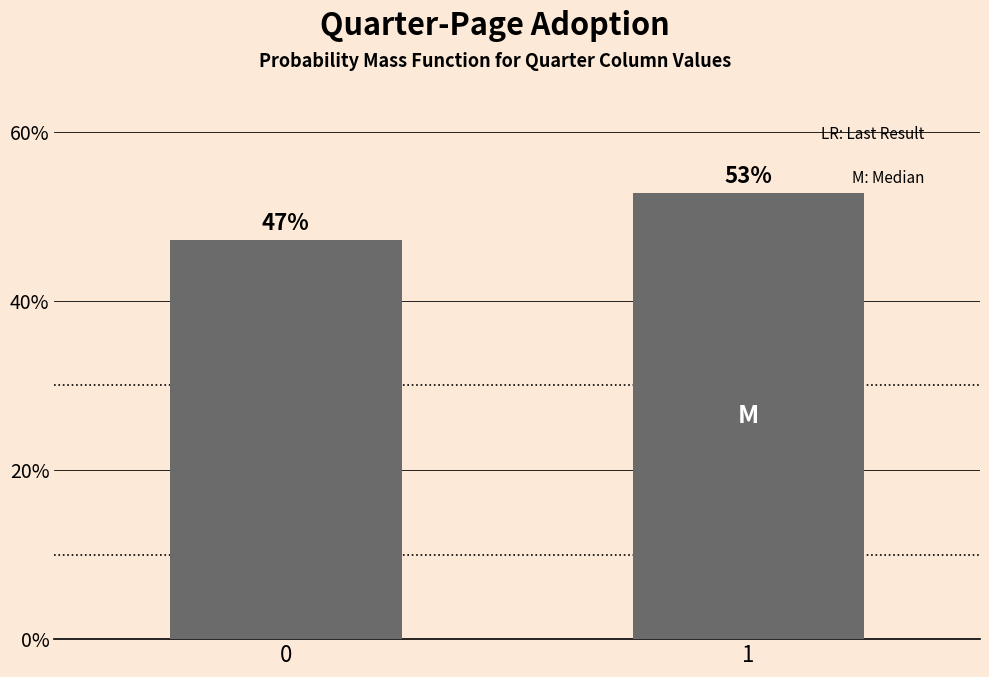

What is the maximum value shown in the chart?

52.8